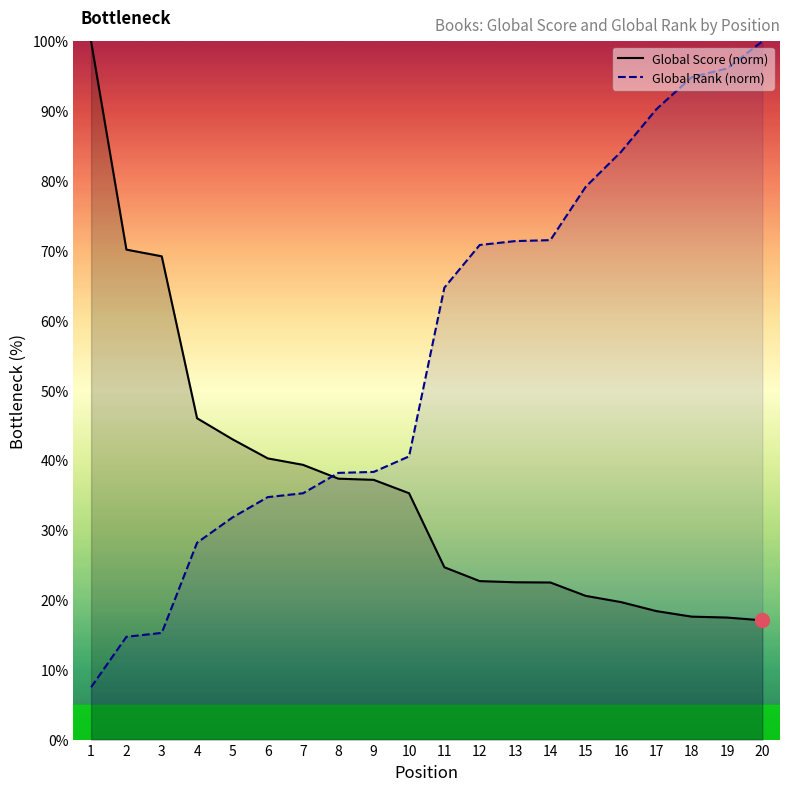

Count the number of data series in this chart.

2